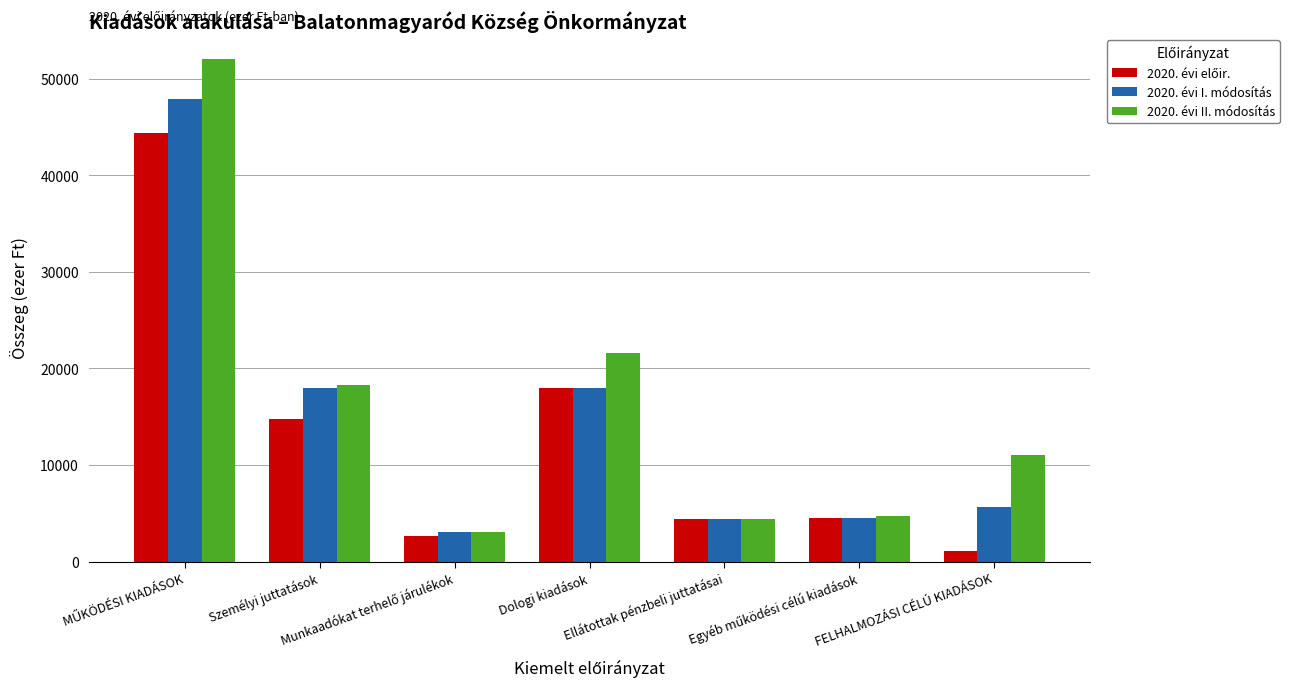

Which label corresponds to the smallest value in the chart?

FELHALMOZÁSI CÉLÚ KIADÁSOK